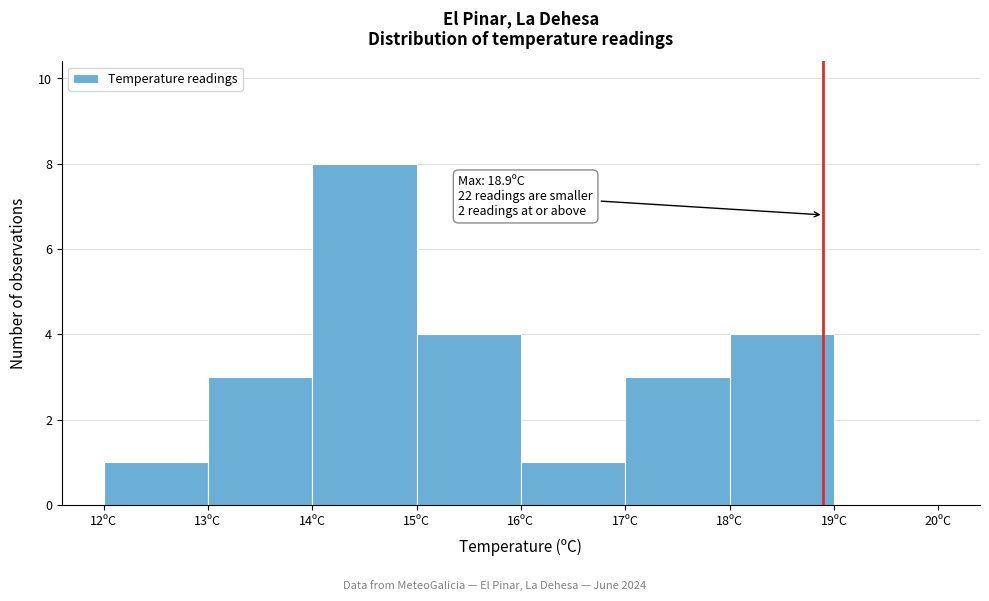

Which range on the x-axis has the tallest bar?

14 to 15